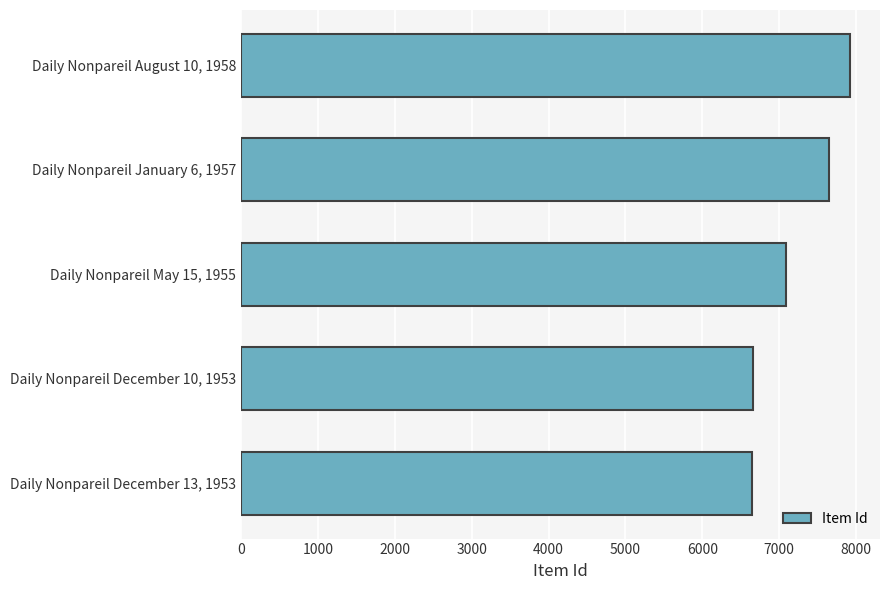

Is it true that the value at Daily Nonpareil December 10, 1953 is 6661?

True